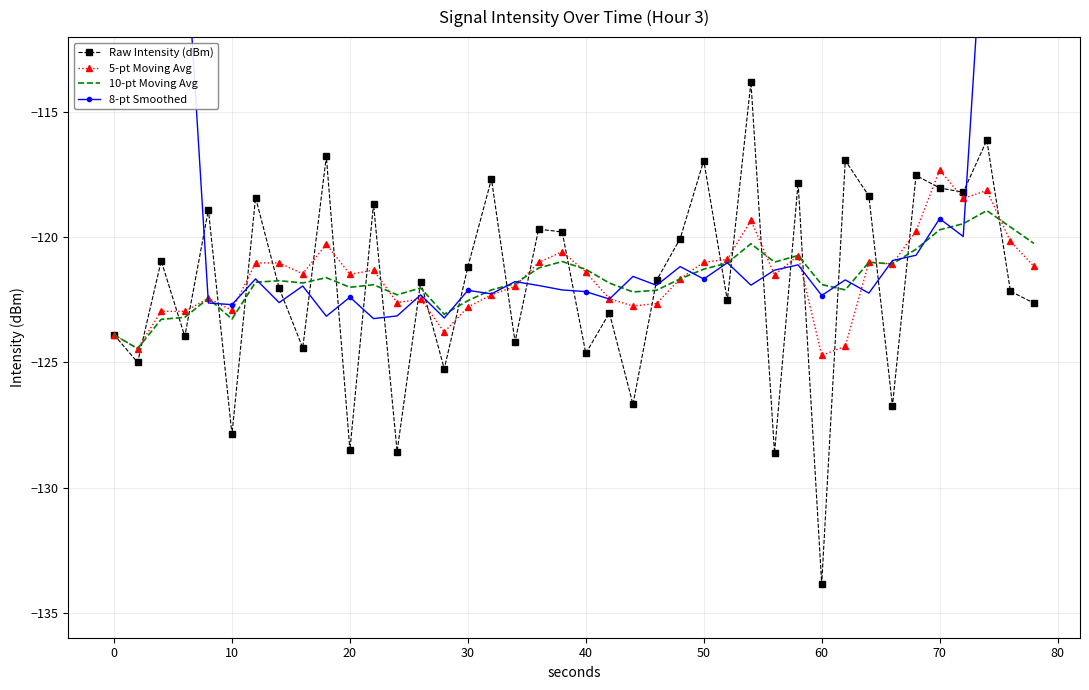

True or false: 10-pt Moving Avg and 5-pt Moving Avg intersect in this chart.

True